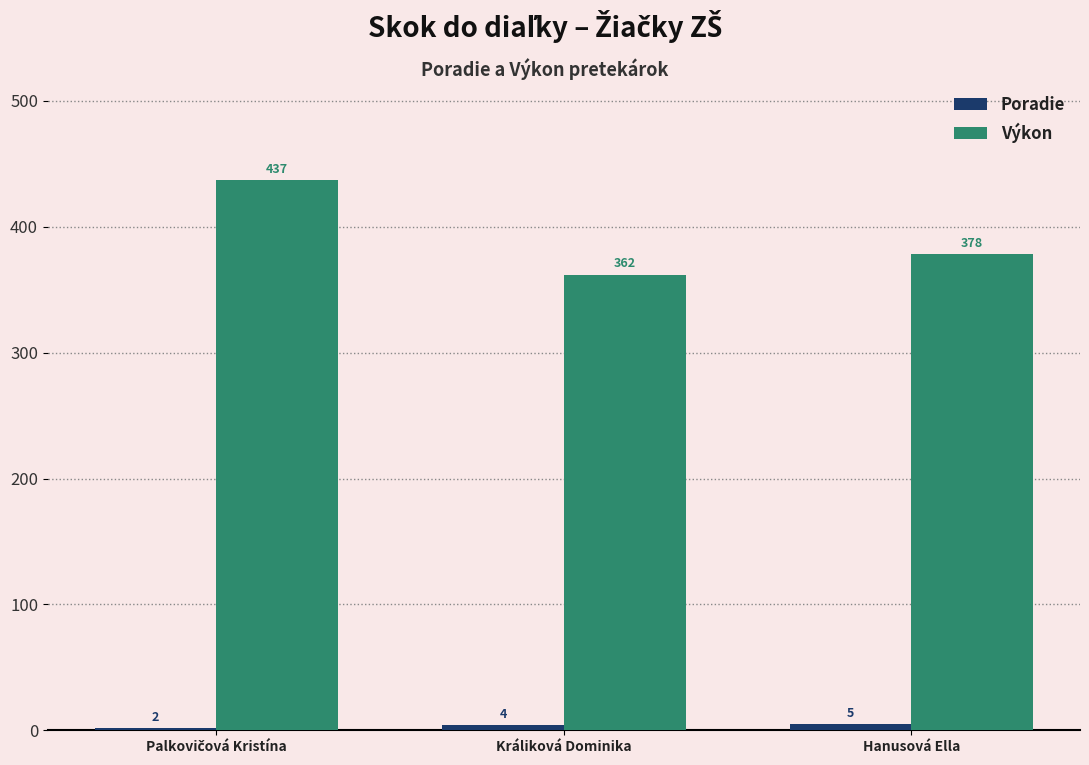

What is the total value across all series at Králiková Dominika?

366